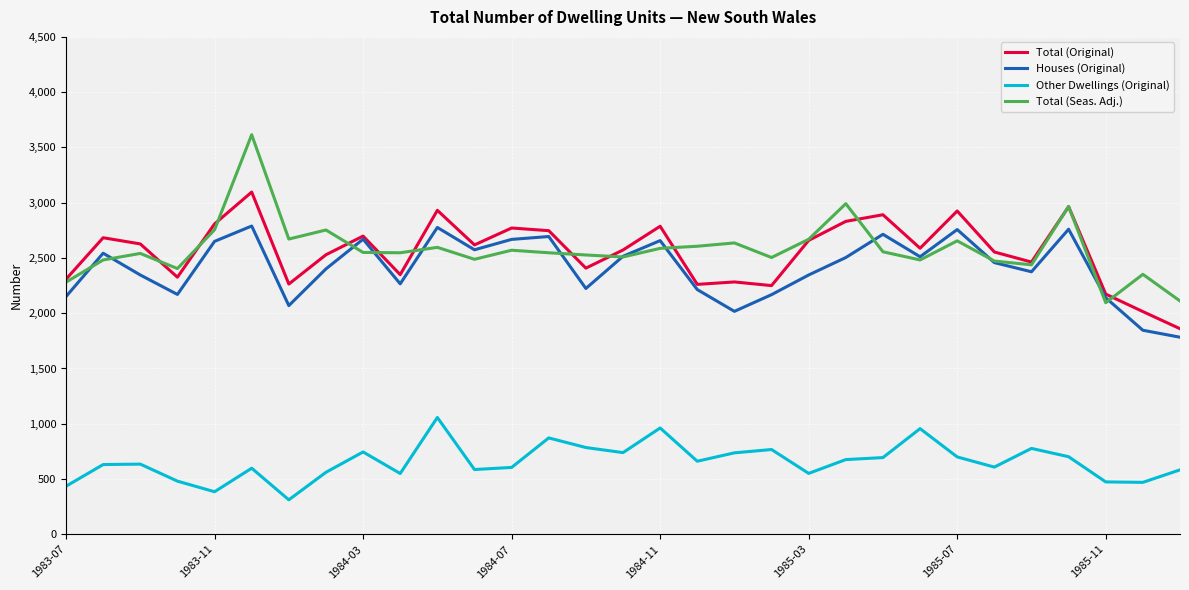

True or false: Total (Original) and Other Dwellings (Original) cross at least once.

False